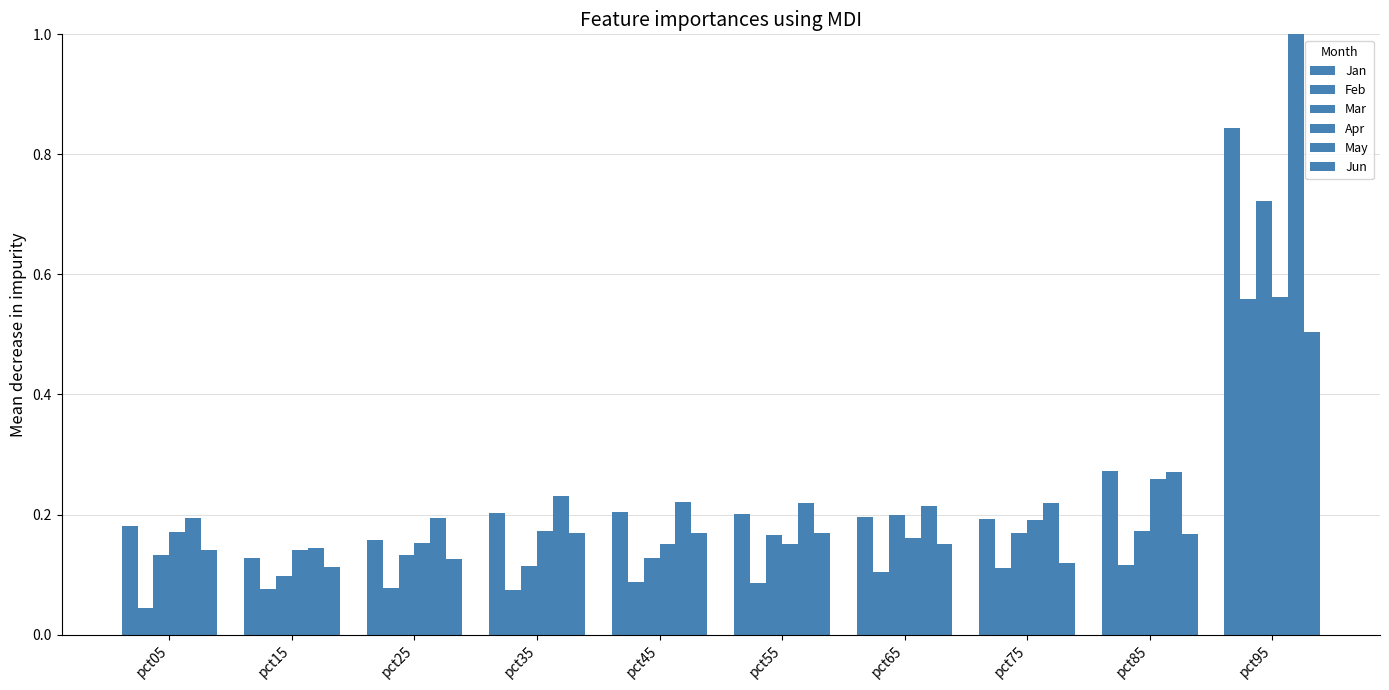

True or false: Apr has a value of 0.4 at pct85.

False